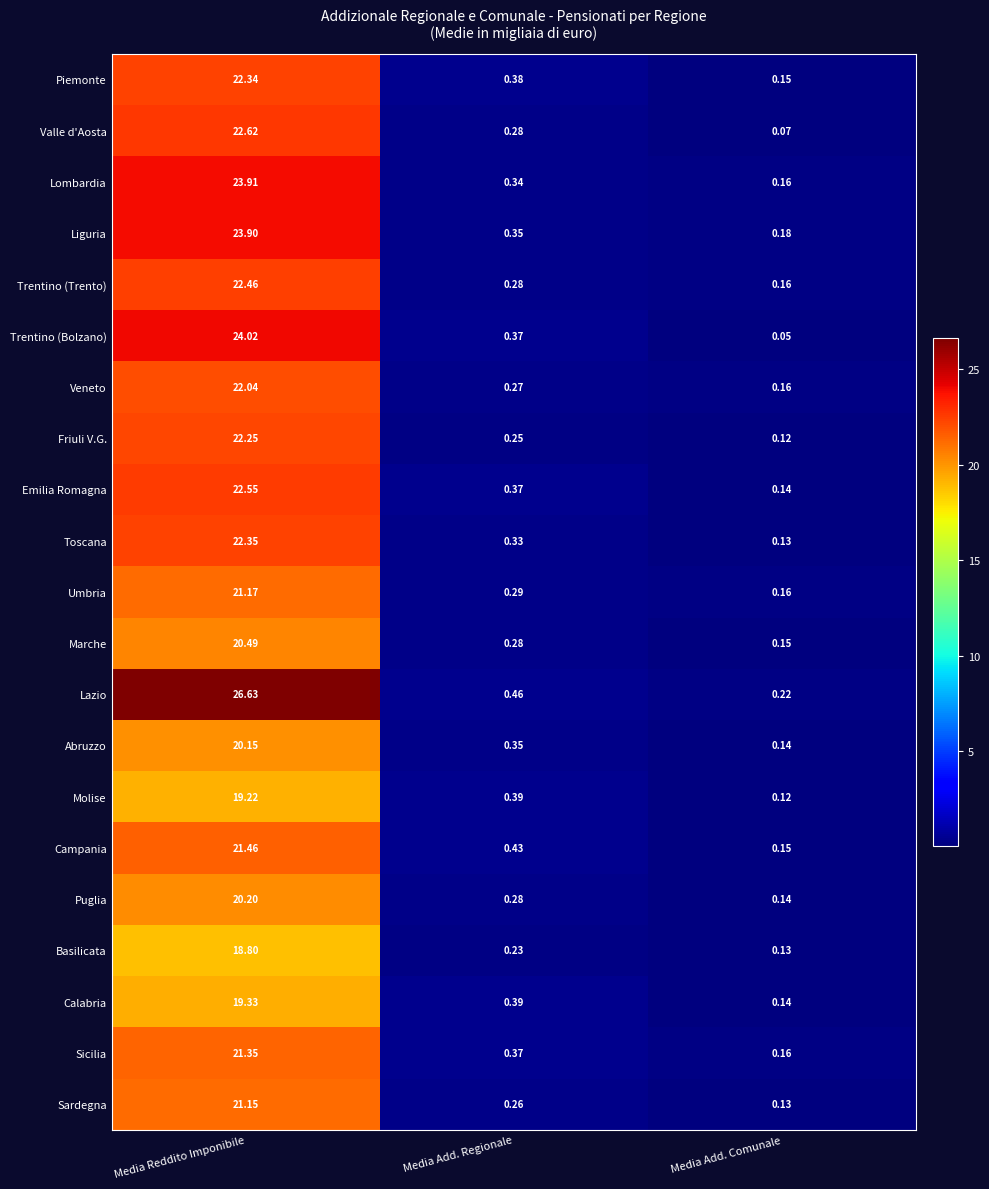

At which category is the sum across all series the highest?

Media Reddito Imponibile